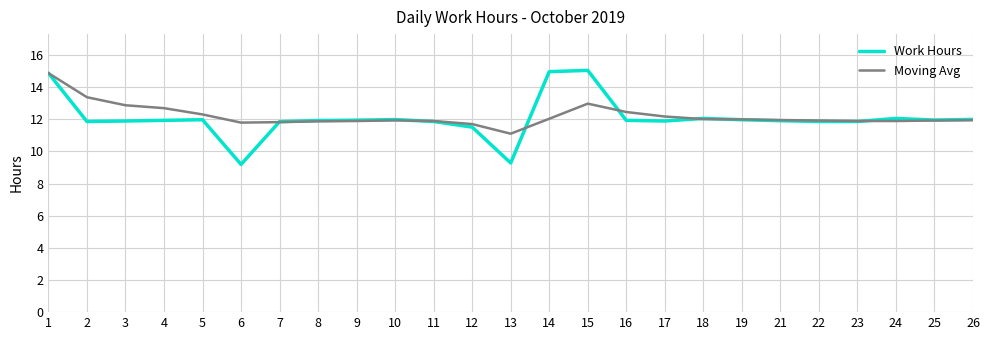

List the series in order of their overall mean, lowest first.

Work Hours, Moving Avg